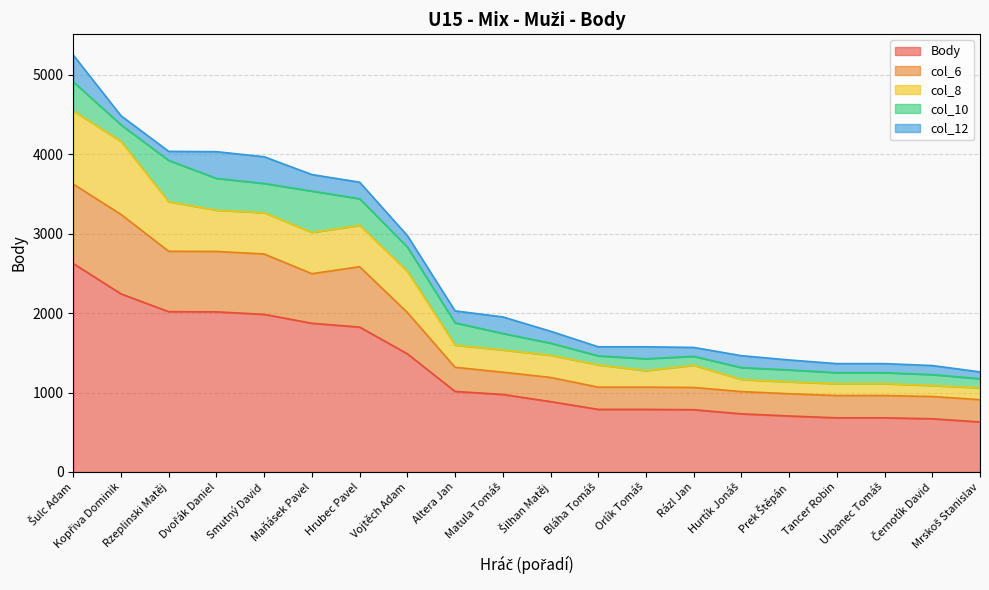

Which series changed the most between Tancer Robin and Mrskoš Stanislav?

Body